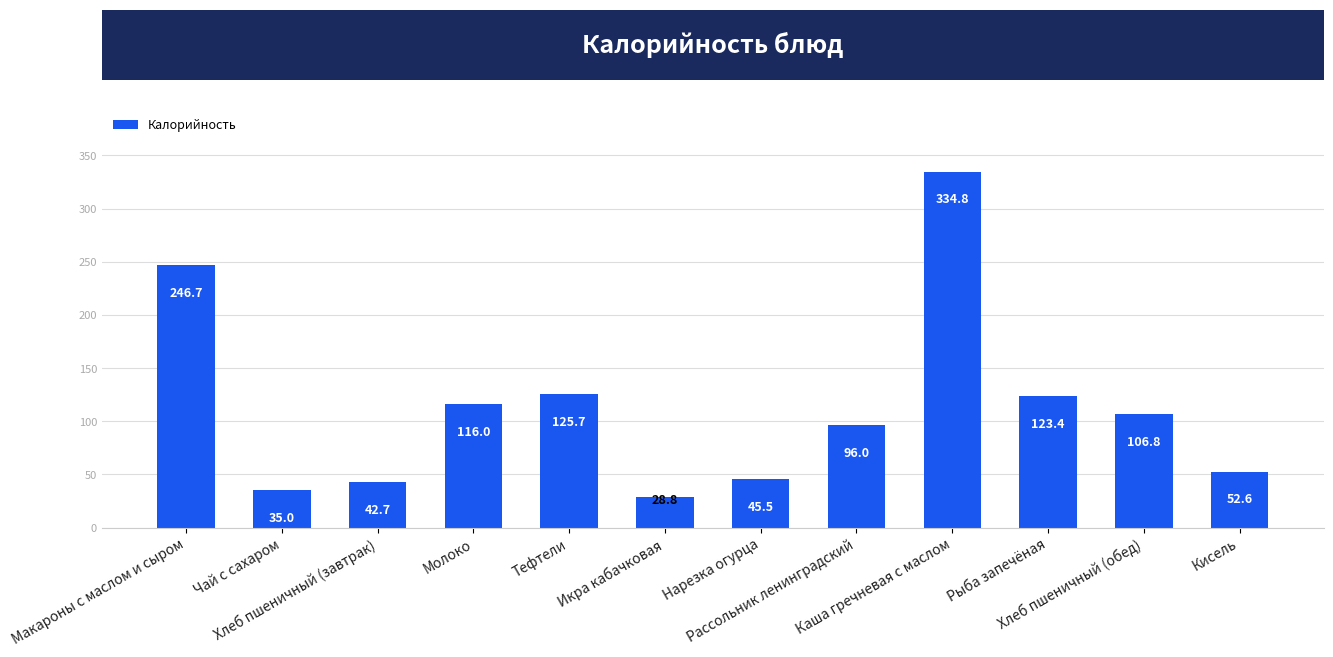

At which label does the data first exceed 106?

Макароны с маслом и сыром